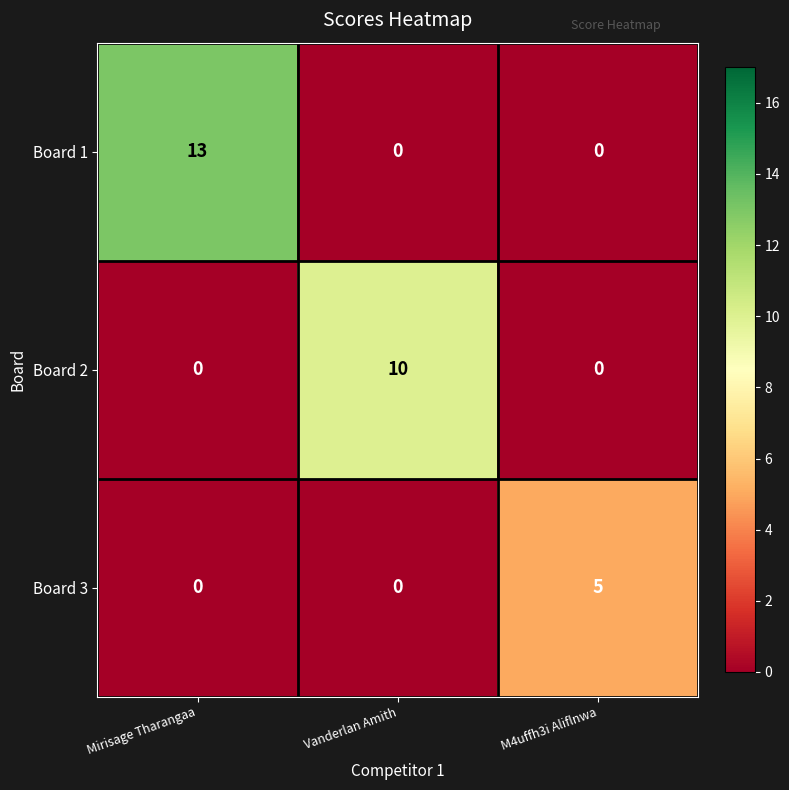

Is it true that Board 2 equals 3 at M4uffh3i Aliflnwa?

False